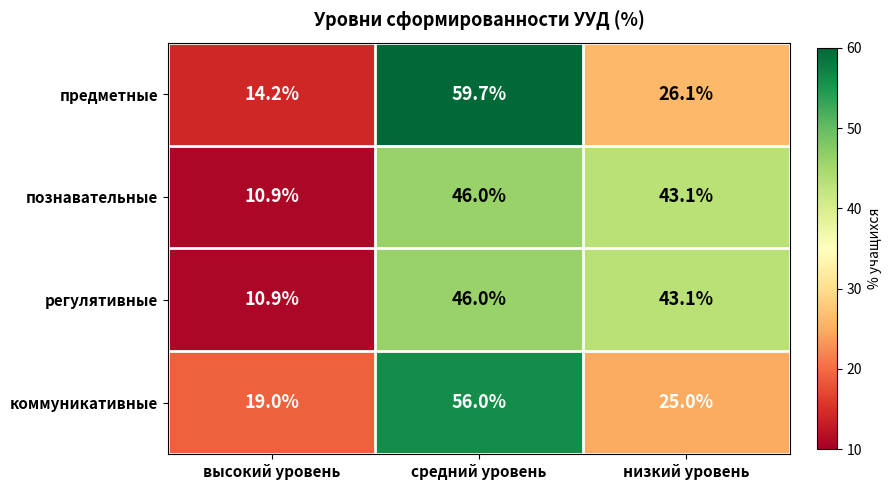

What is the difference between the maximum and minimum values in the регулятивные series?

35.1